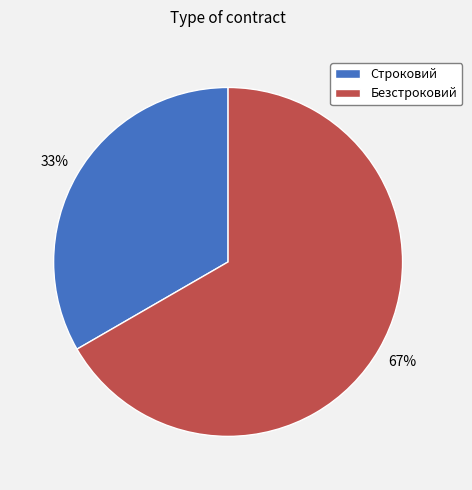

Which slice represents more than half of the pie?

Безстроковий